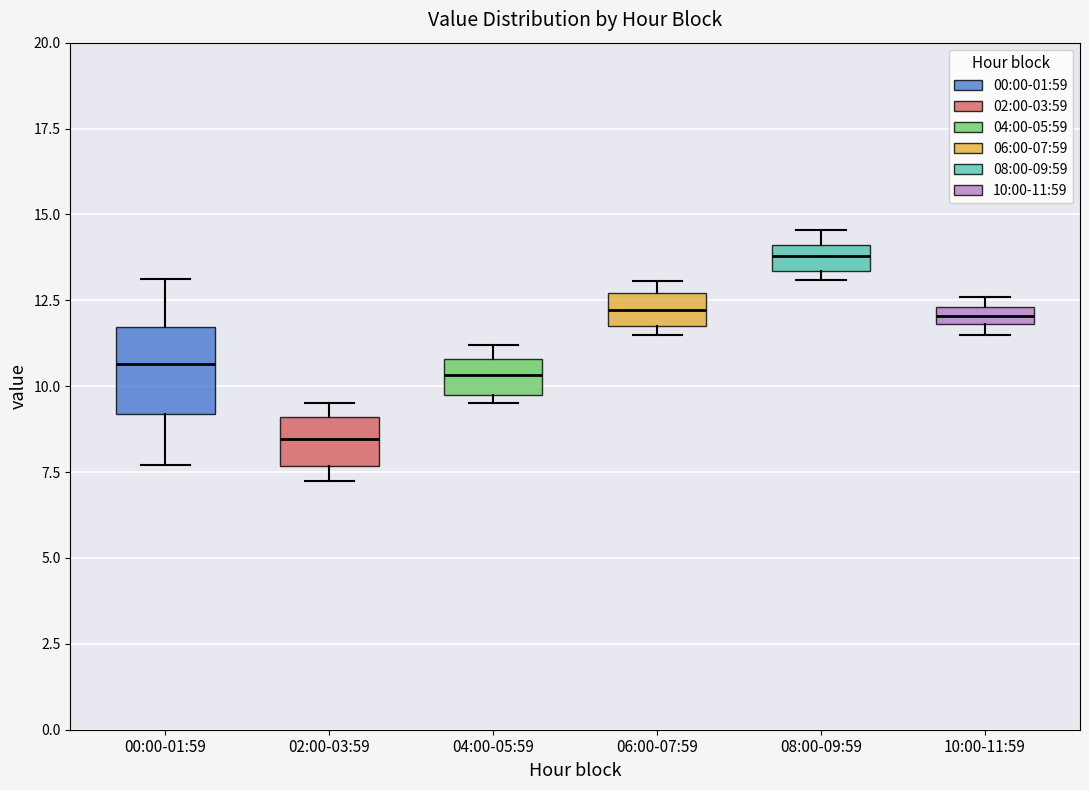

Where is the lower edge of the box for 02:00-03:59 on the y-axis? The values are not printed on the chart, so give them approximately, as read against the axis.

7.5